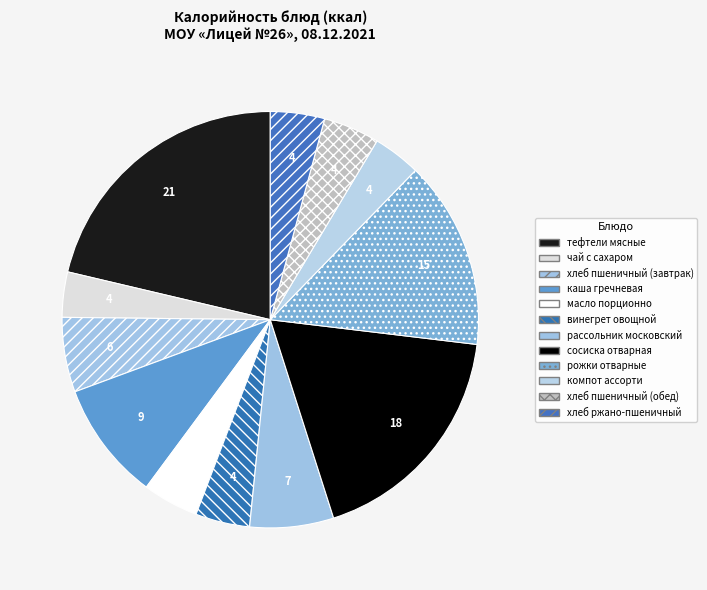

Rank the categories by value from highest to lowest.

тефтели мясные с томатным соусом, сосиска отварная, рожки отварные, каша гречневая вязкая, рассольник московский, пшеничный (завтрак), пшеничный (обед), масло порционно, винегрет овощной, ржано-пшеничный, компот ассорти из с/м ягод, чай с сахаром